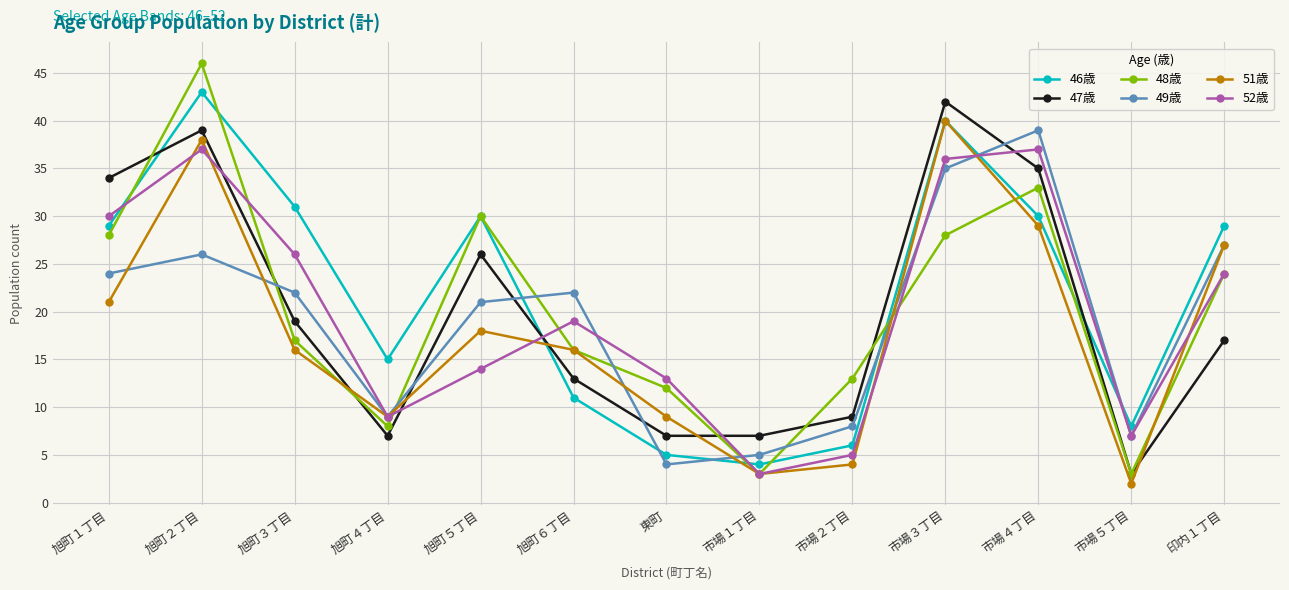

Where is 49歳 nearest to the value 21?

旭町５丁目